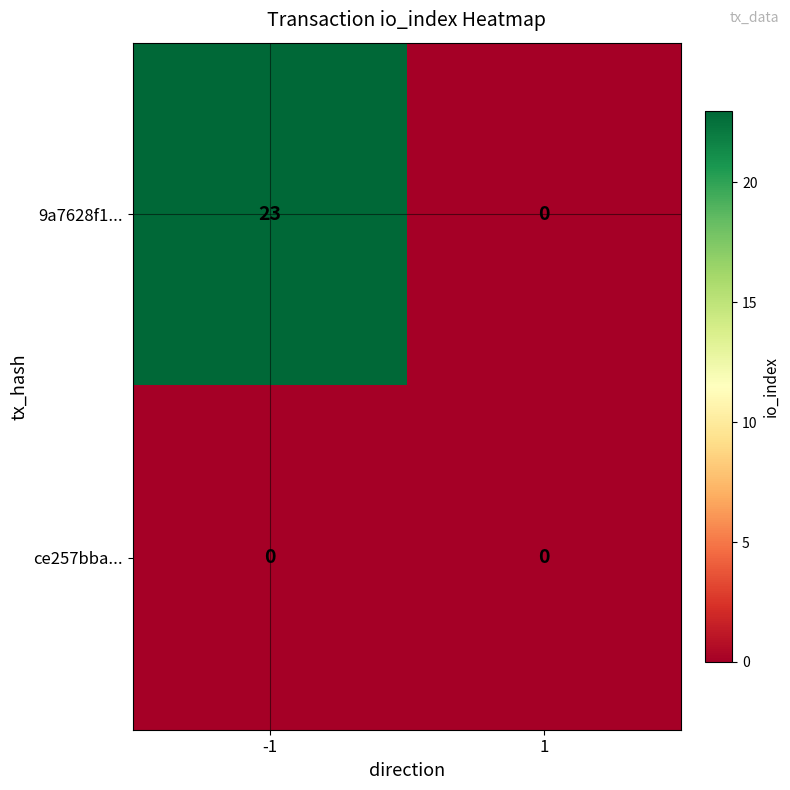

How many data points does each series have?

2